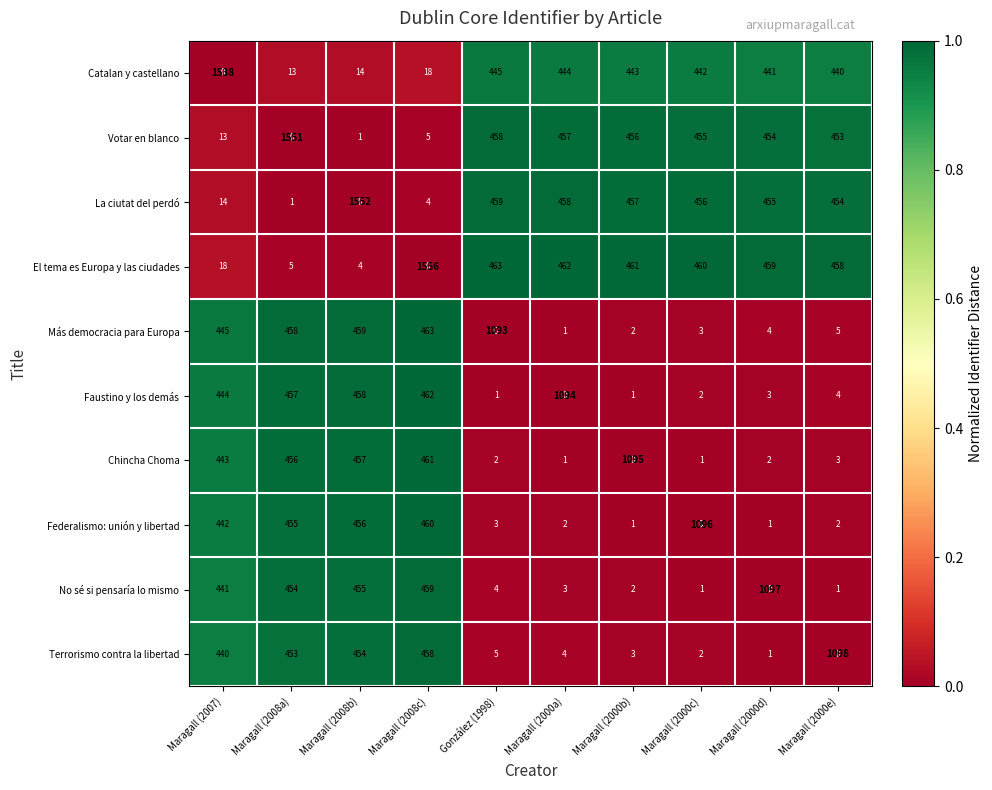

What value does the El tema es Europa y las ciudades series have at Maragall (2000d)?

1.0